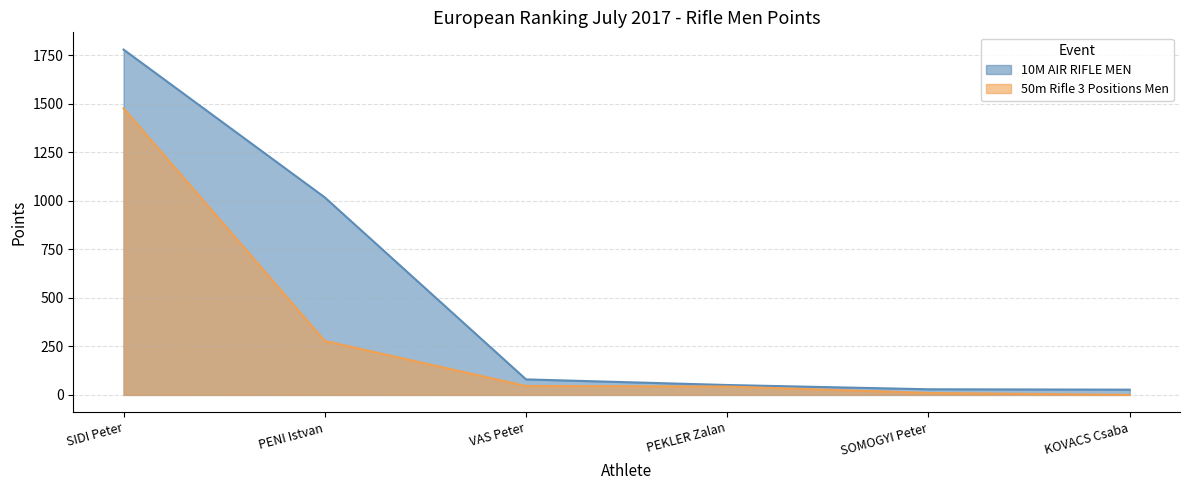

True or false: 10M AIR RIFLE MEN and 50m Rifle 3 Positions Men intersect in this chart.

False